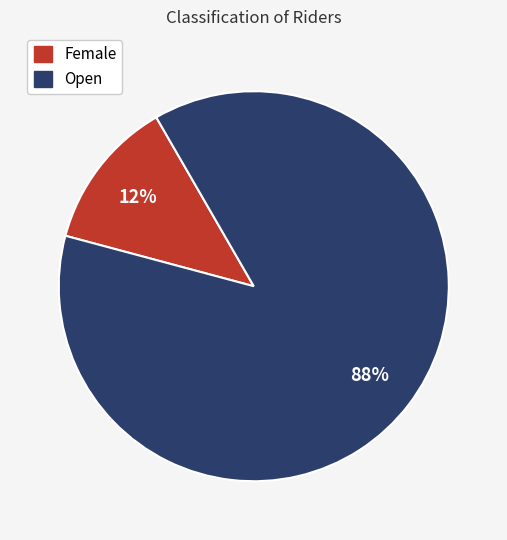

How many segments does this pie chart have?

2